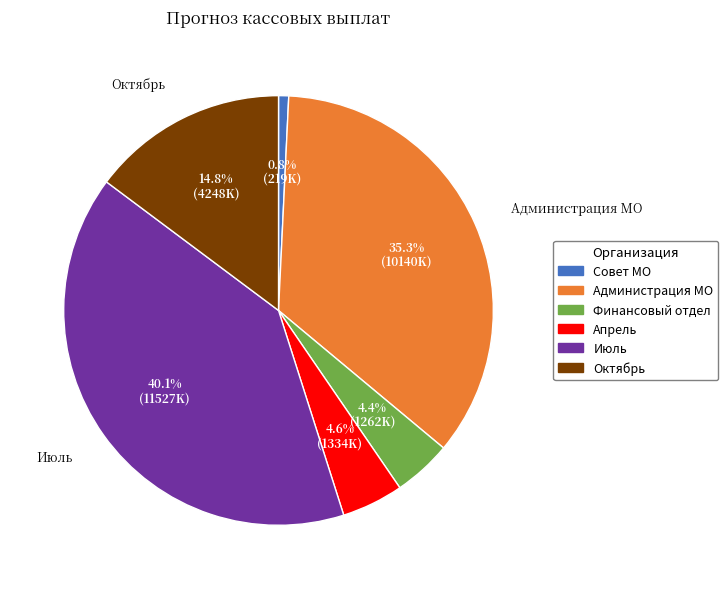

Does any single category account for the majority?

No